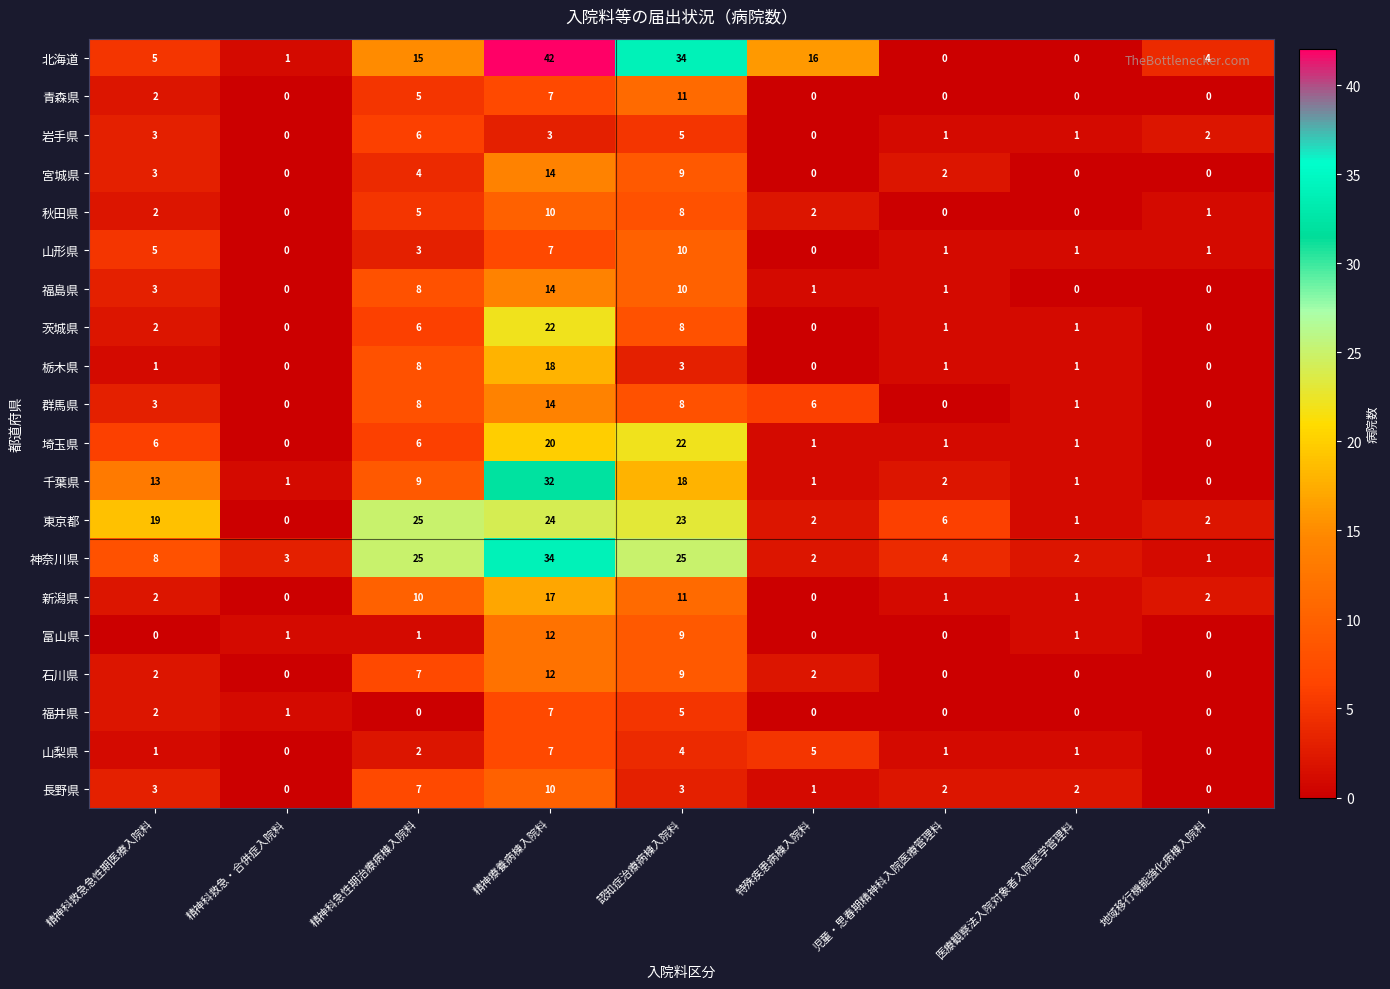

At which label is 山梨県 closest to 3?

精神科急性期治療病棟入院料